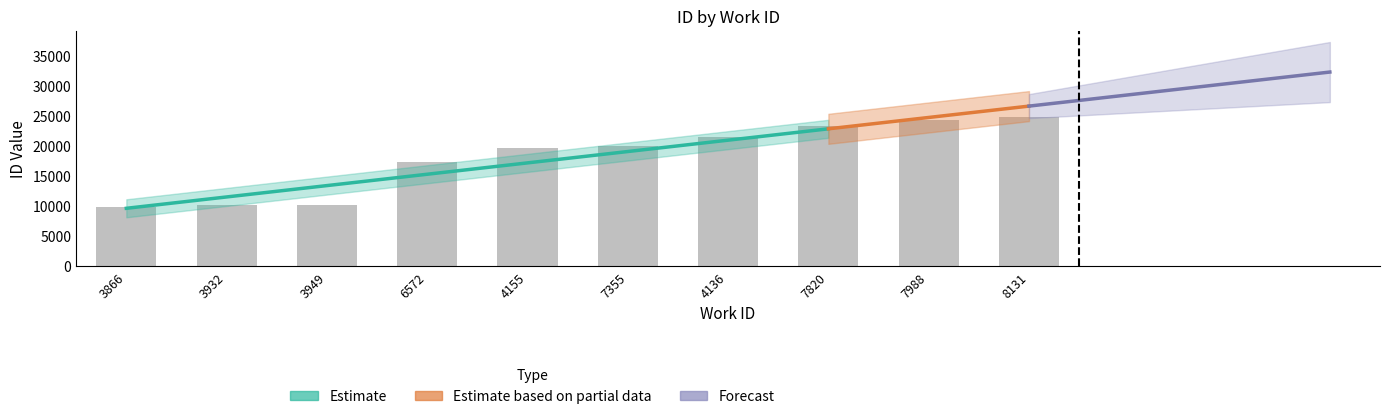

The chart shows a value of 30261 at 6572. True or false?

False